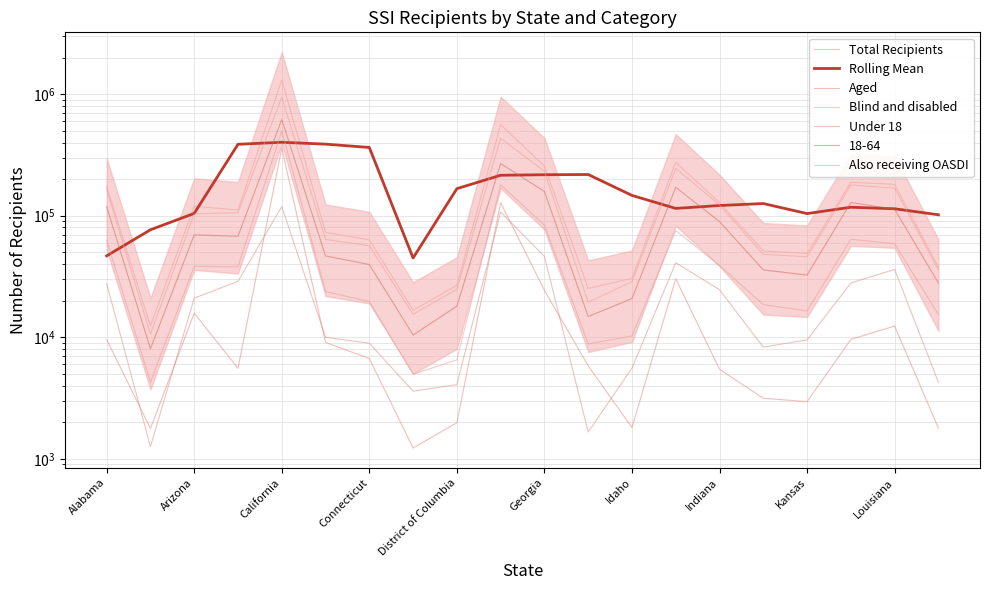

How many lines are shown in the chart?

6